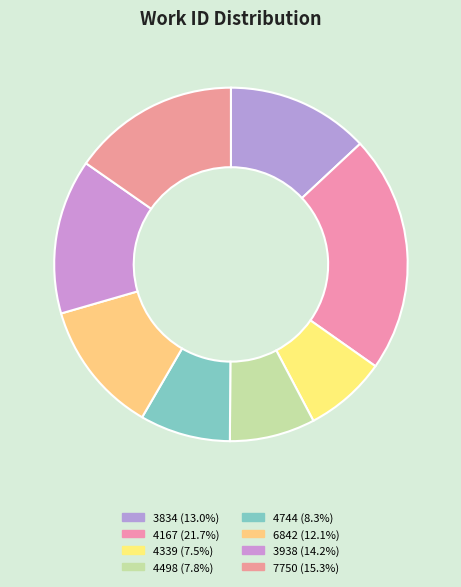

How many segments does this pie chart have?

8